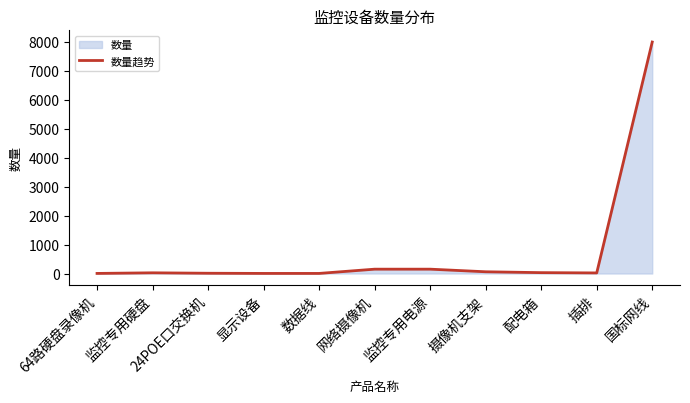

True or false: the data shows 3 at 64路硬盘录像机.

True